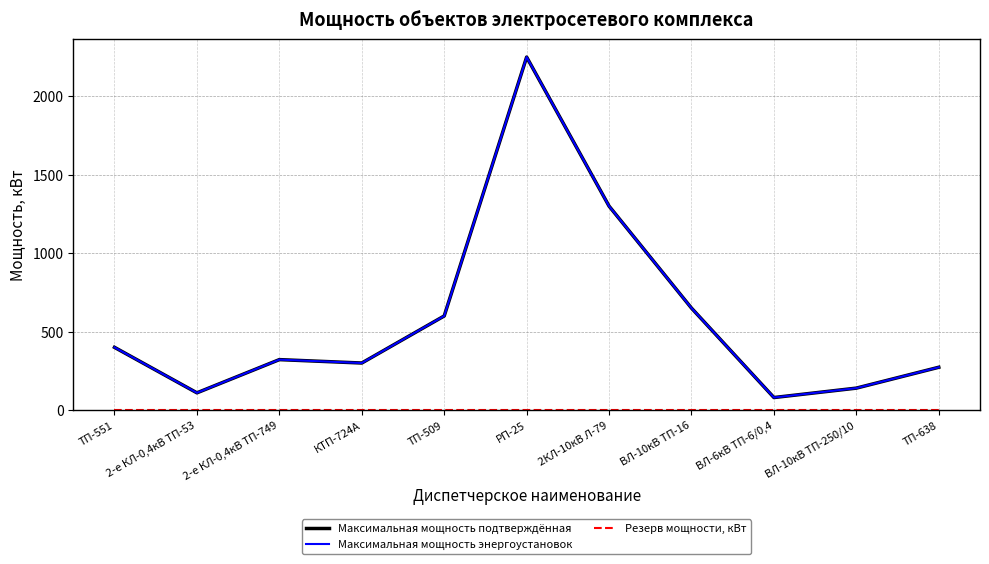

How many interior local peaks does the Максимальная мощность подтверждённая series have?

2